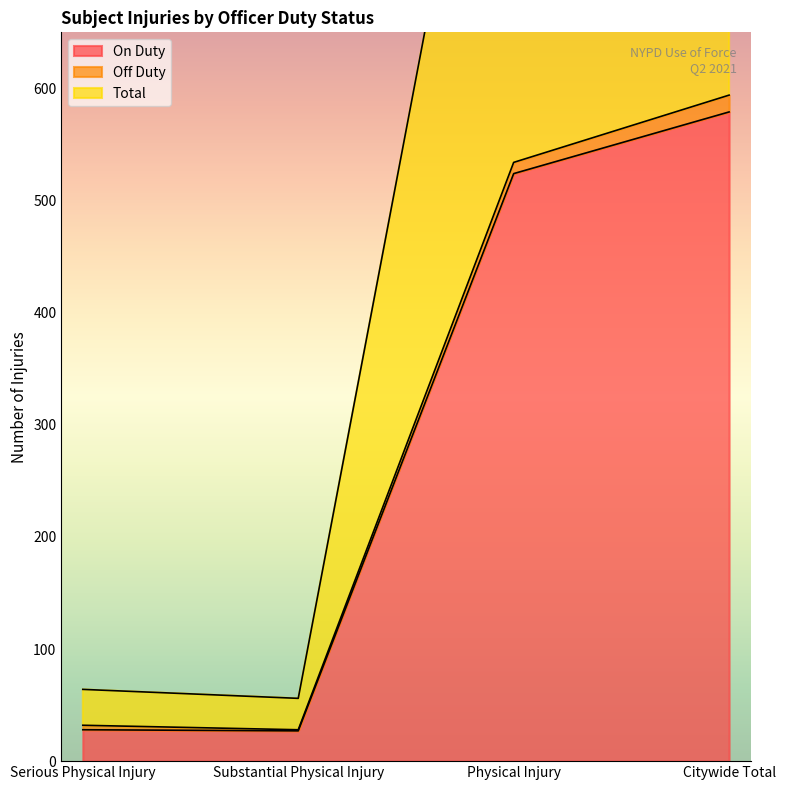

At which category does Total reach its first local valley?

Substantial Physical Injury